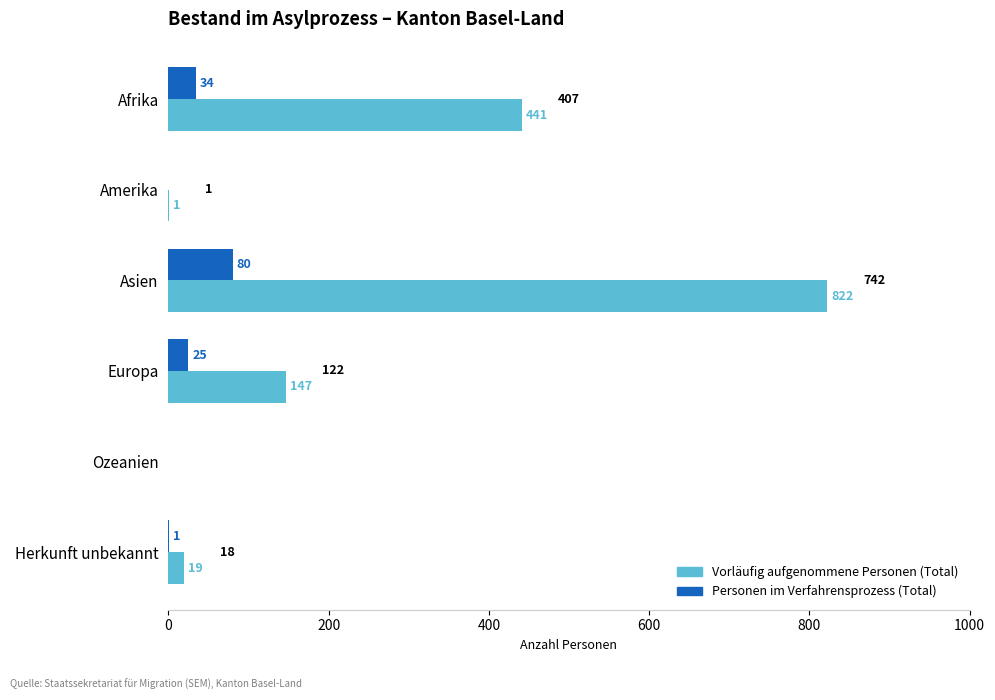

The Personen im Verfahrensprozess (Total) series shows 1 at Herkunft unbekannt. True or false?

True